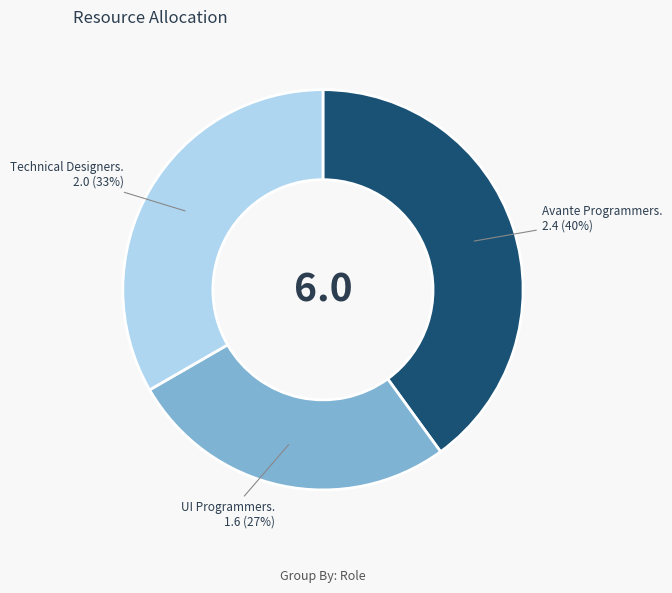

Is there a majority slice in this chart?

No